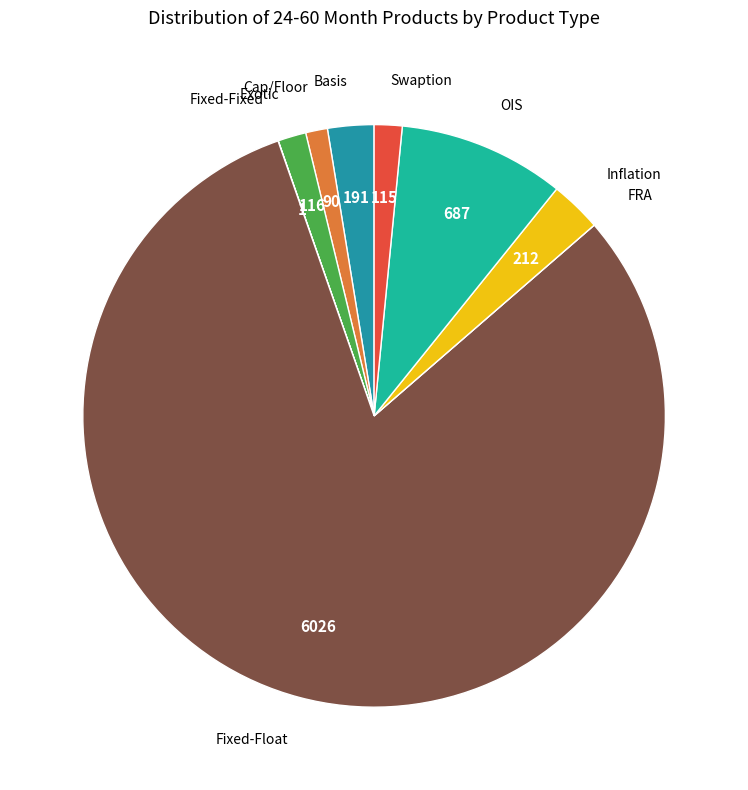

Is the sum of Fixed-Float and OIS greater than half?

Yes